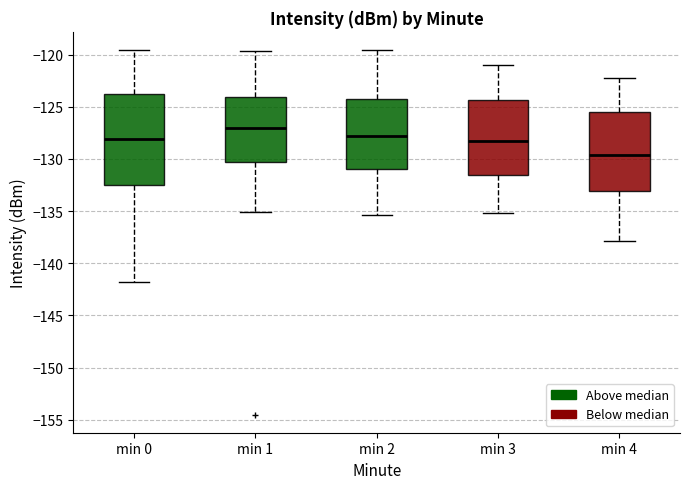

Which box has the highest median line?

min 1